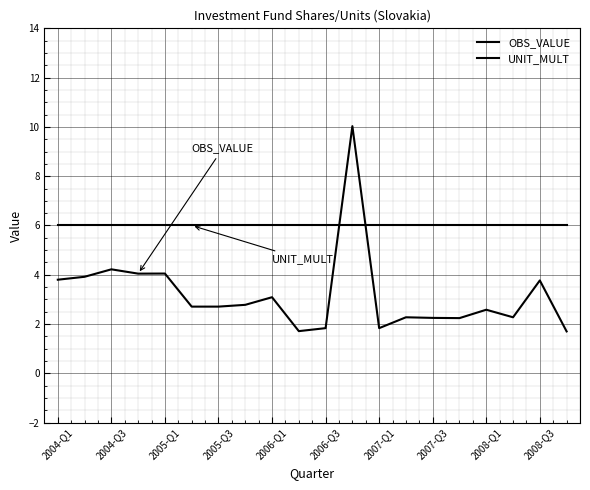

Which series ends up on top after the final intersection of UNIT_MULT and OBS_VALUE?

UNIT_MULT